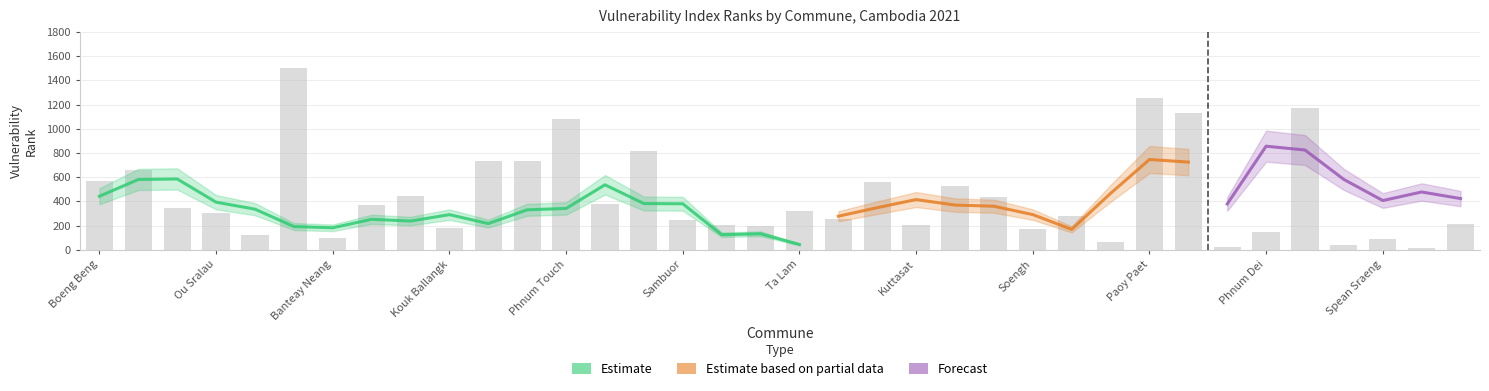

Which has a higher value, Ou Sralau or Tuol Pongro?

Ou Sralau